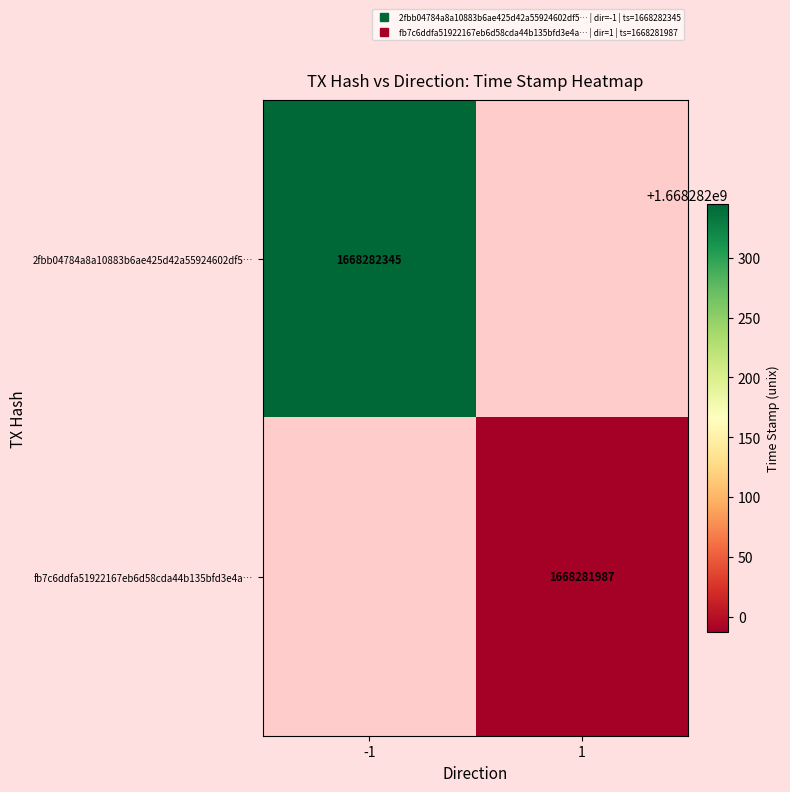

Rank the series by their maximum value, from highest to lowest.

2fbb04784a8a10883b6ae425d42a55924602df5, fb7c6ddfa51922167eb6d58cda44b135bfd3e4a